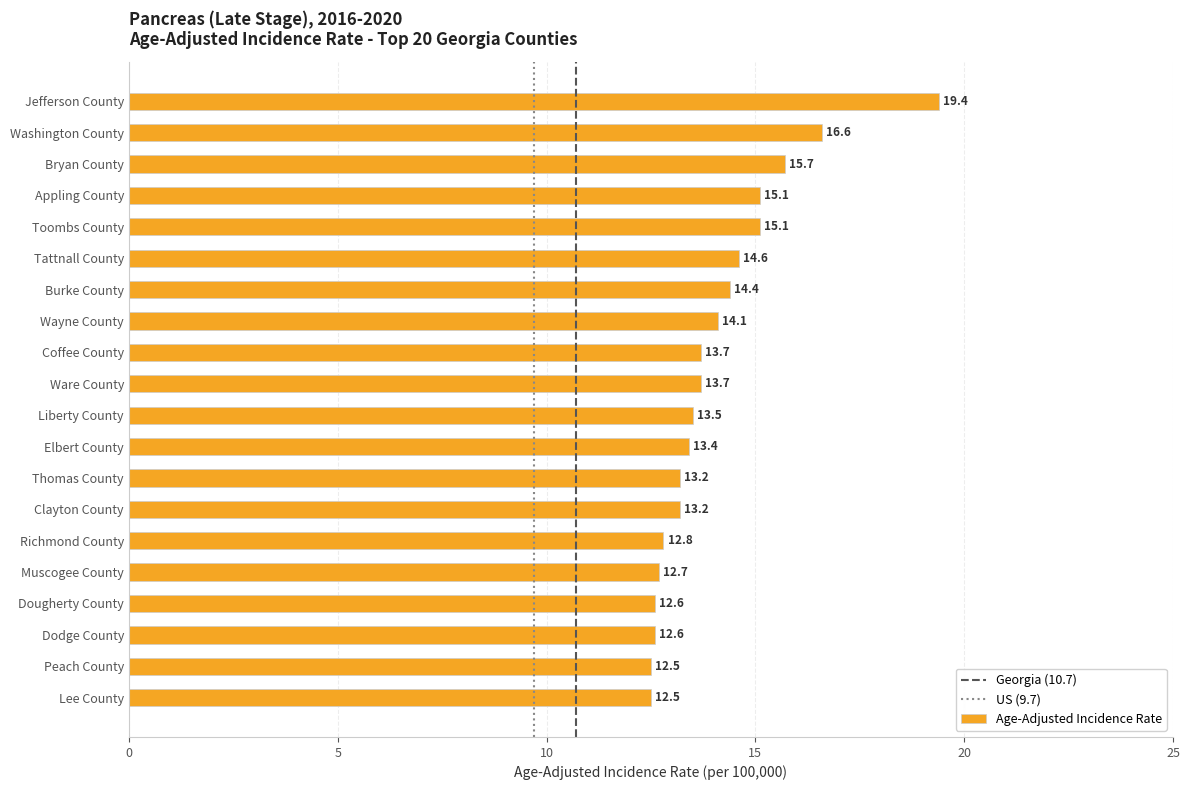

What position from the top is Dodge County?

18